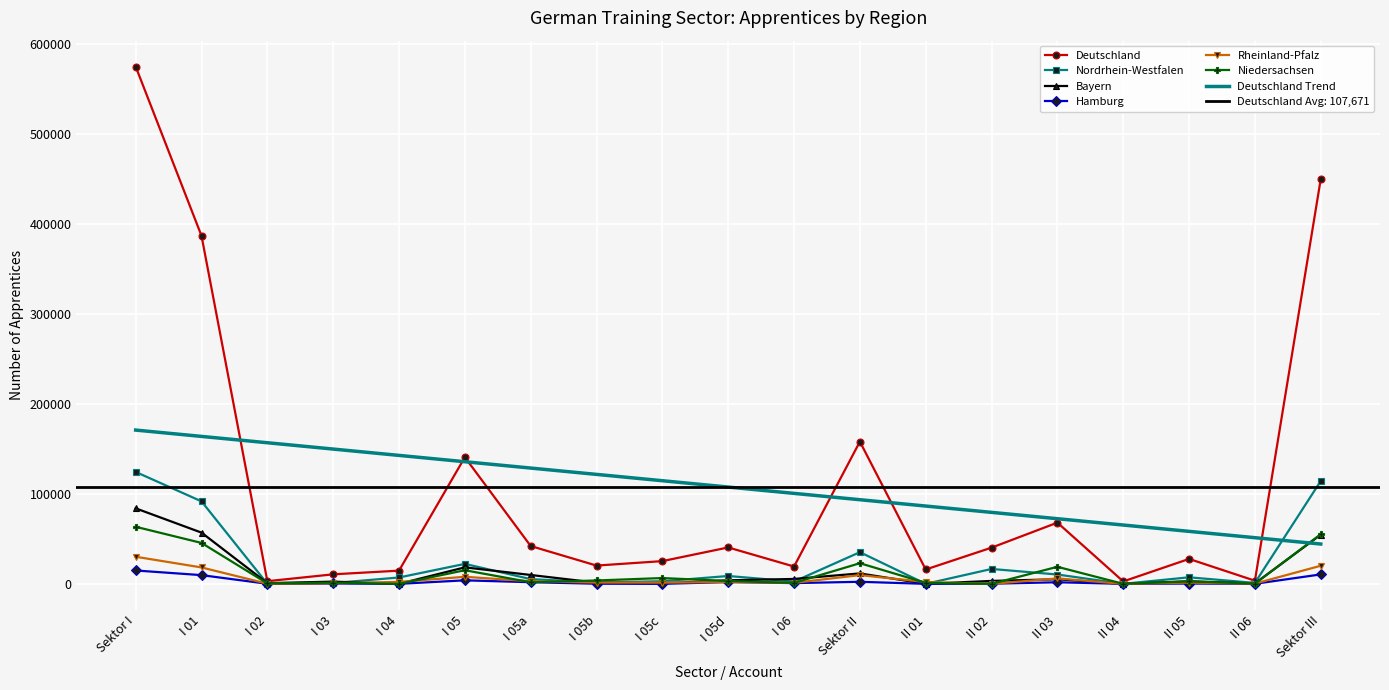

At how many categories does at least one series exceed 14940?

14